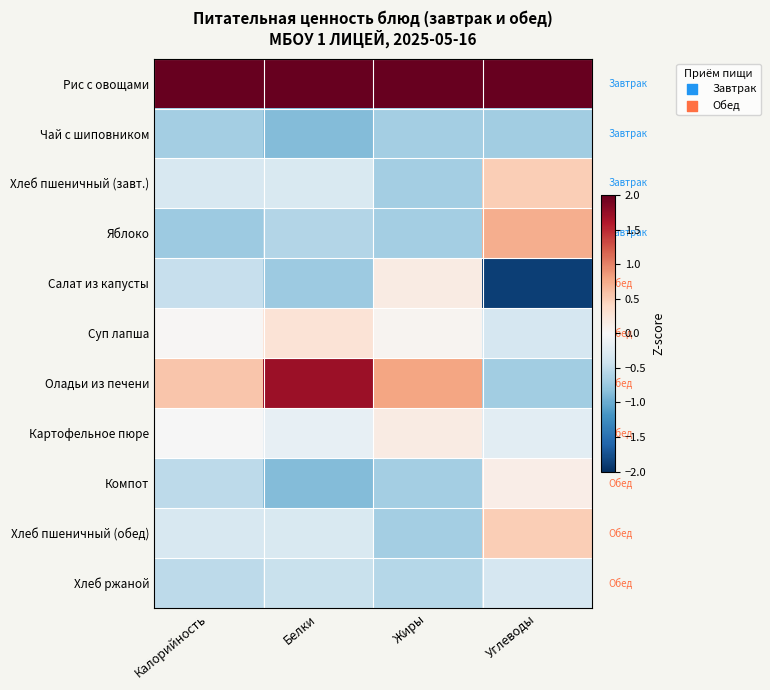

At how many categories does at least one series exceed 0?

4